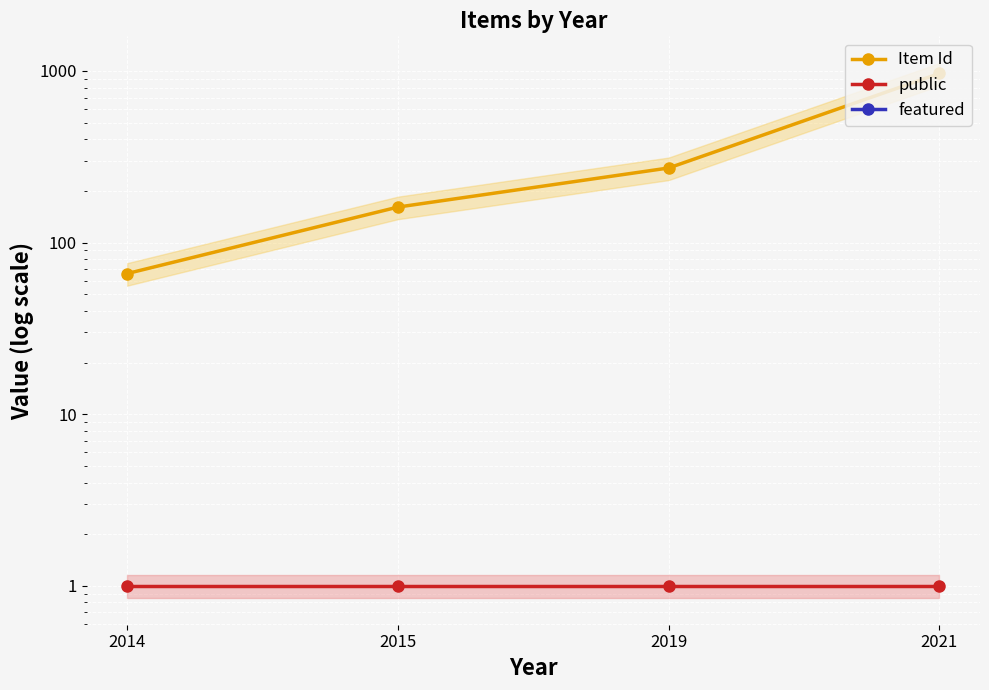

What is the difference between the Item Id values at 2014 and 2019?

206